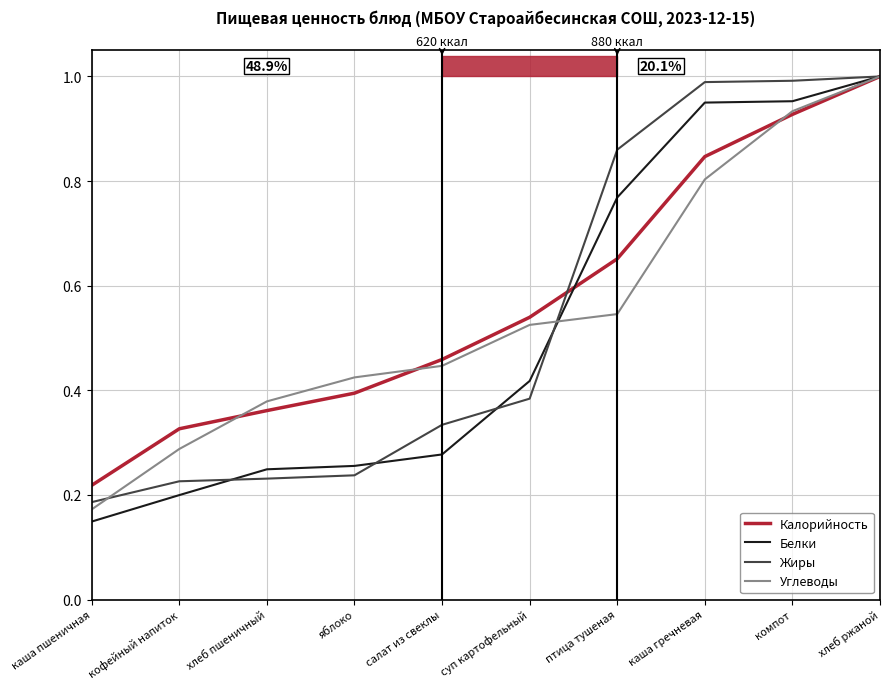

What is the highest value of the Белки series?

1.0